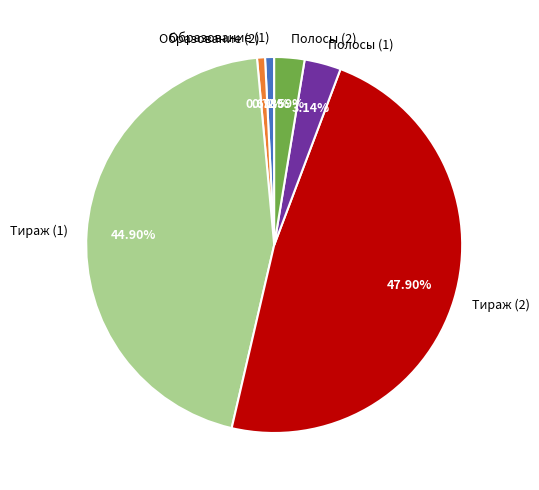

Which has a higher value, Полосы (2) or Полосы (1)?

Полосы (1)